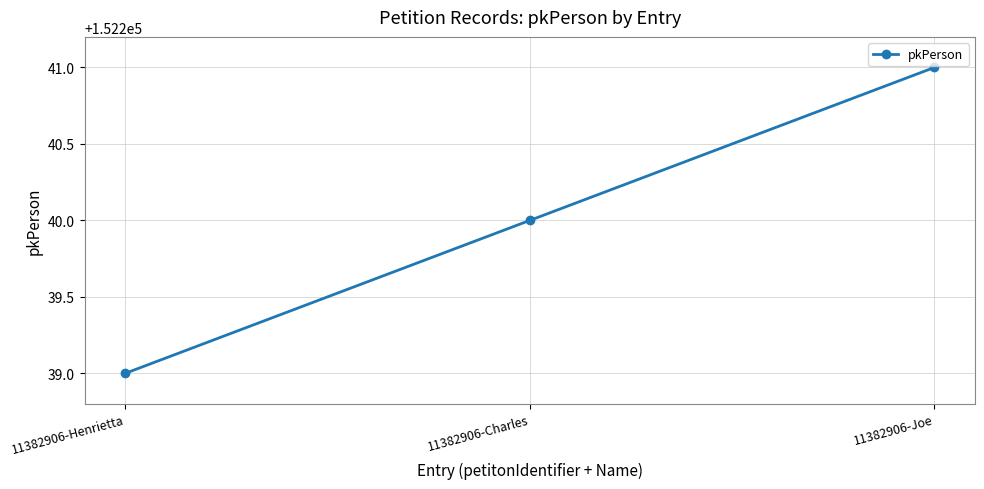

Rank the categories by value from lowest to highest.

11382906-Henrietta, 11382906-Charles, 11382906-Joe